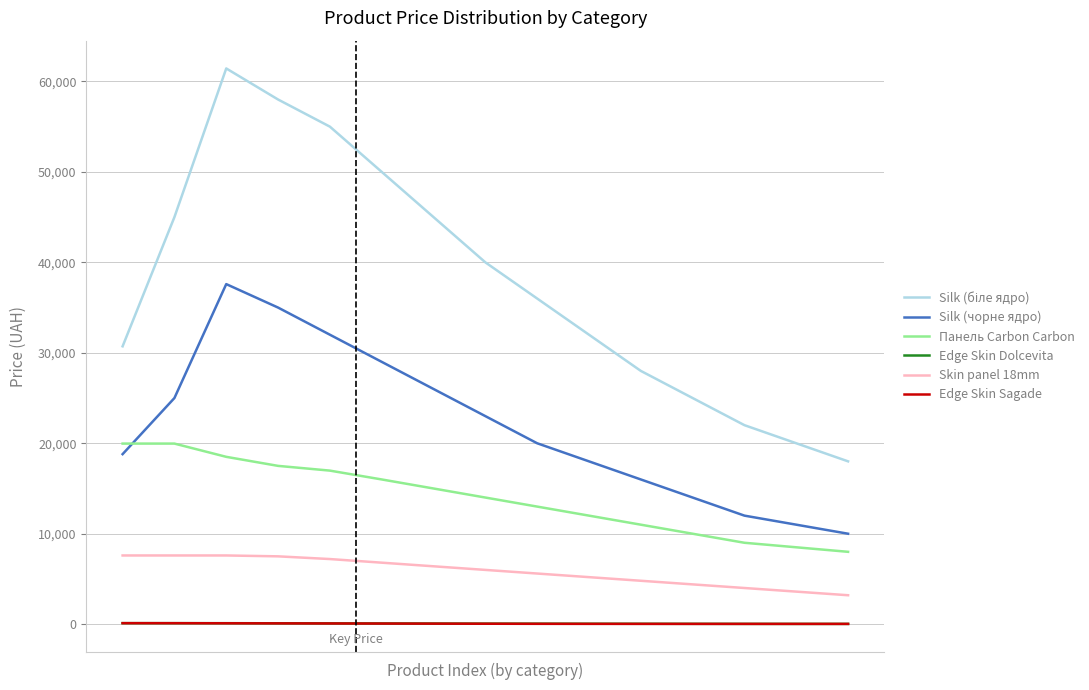

True or false: Edge Skin Sagade and Skin panel 18mm intersect in this chart.

False